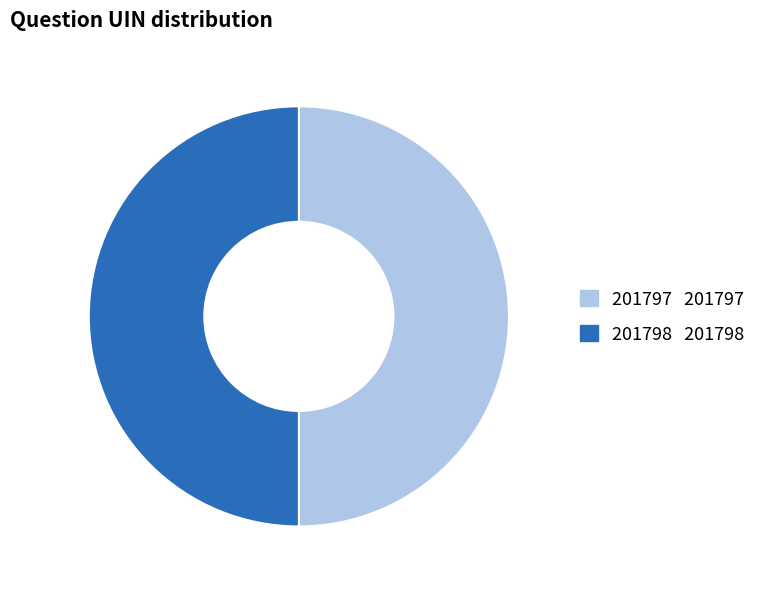

How many slices are in this pie chart?

2